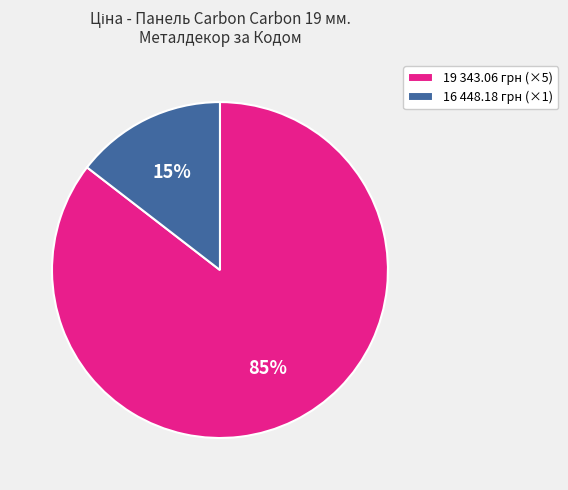

Do 19 343.06 грн (×5) and 16 448.18 грн (×1) together represent more than half of the pie?

Yes